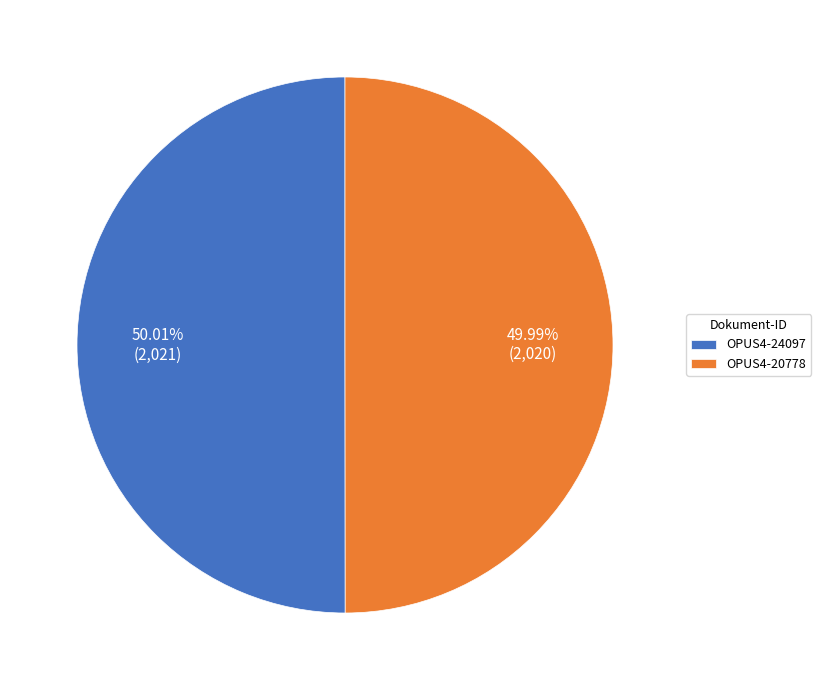

True or false: OPUS4-20778 accounts for 56% of the total.

False